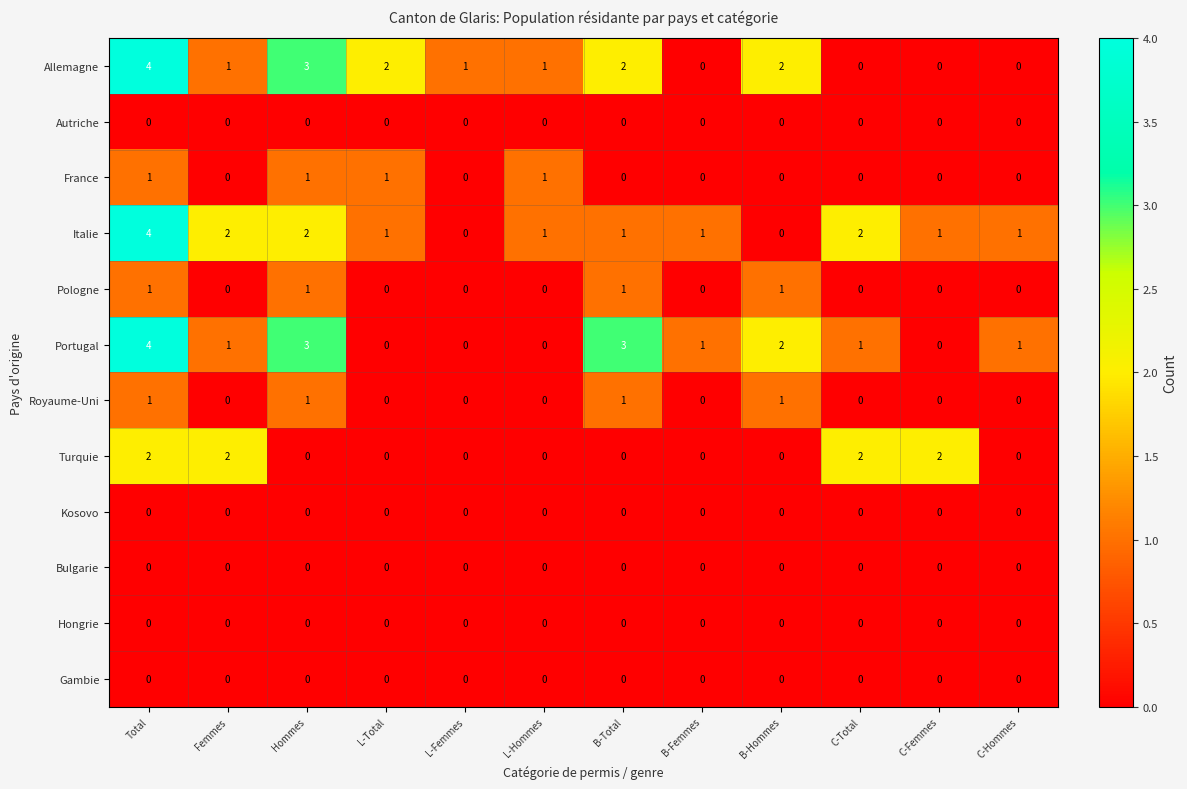

Between B-Femmes and B-Hommes, which series saw the biggest shift?

Allemagne